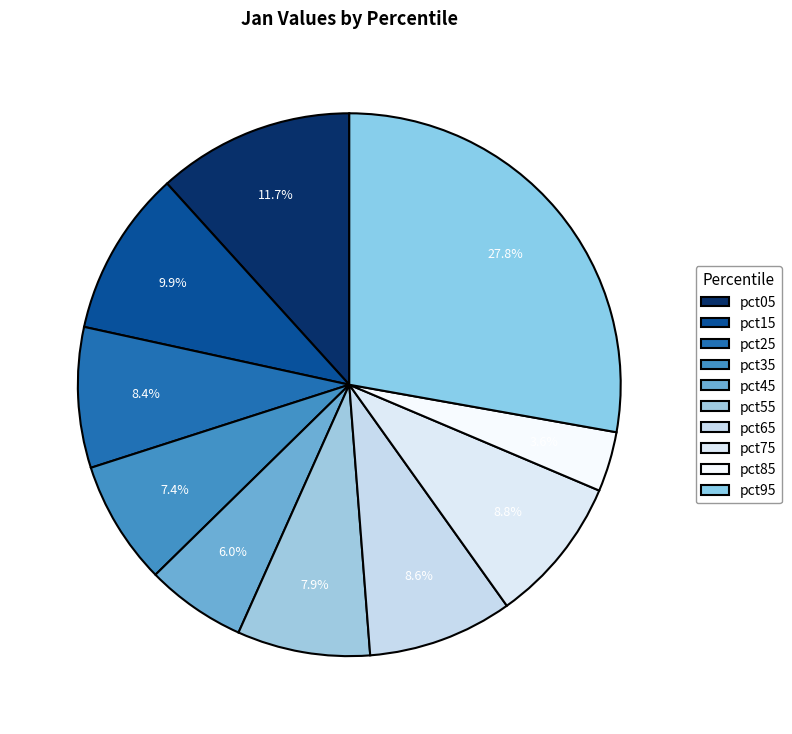

To the nearest percent, what portion does pct65 represent?

9%